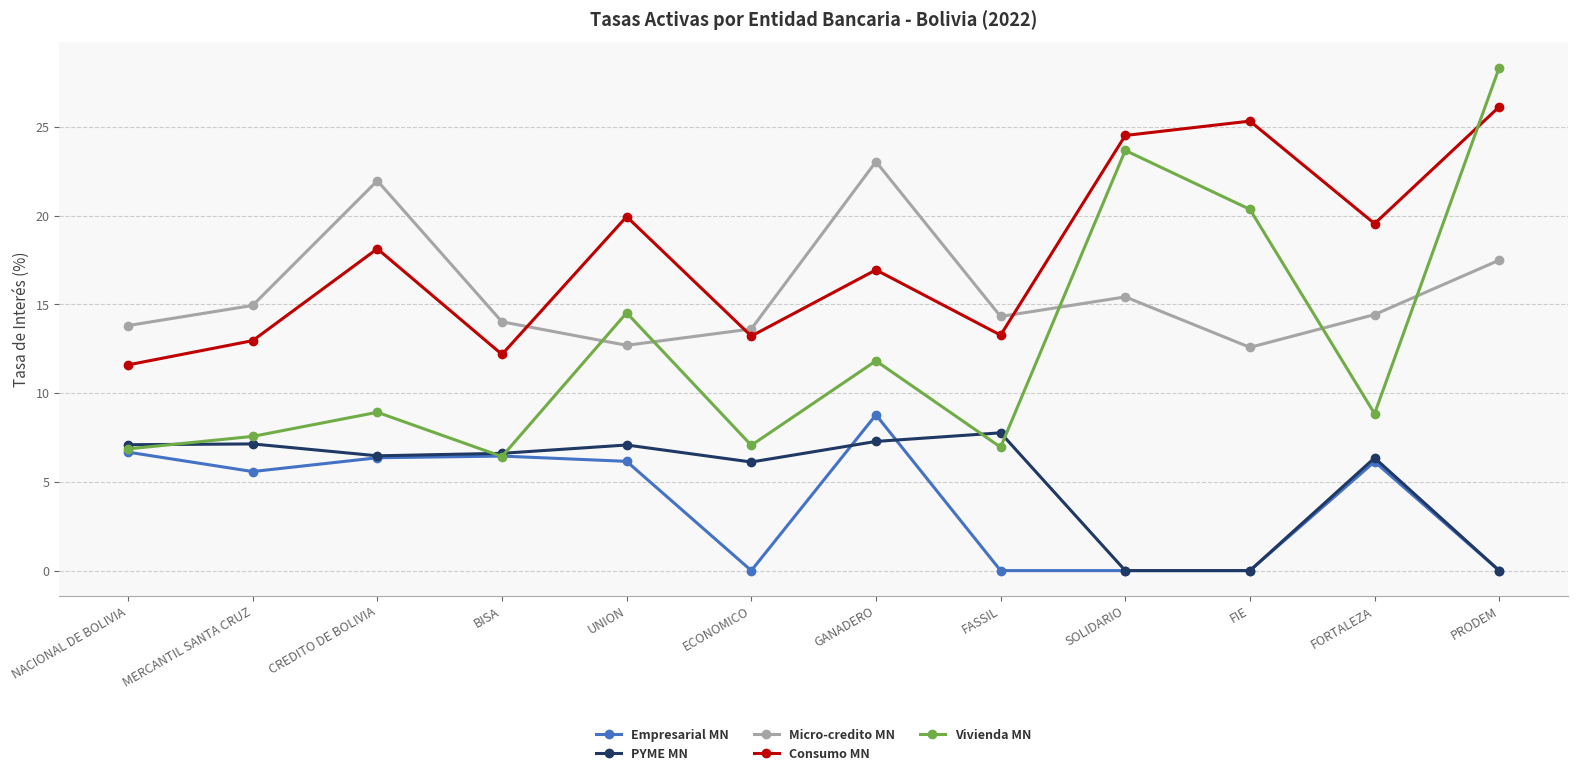

At which label does Vivienda MN first exceed 8?

CREDITO DE BOLIVIA